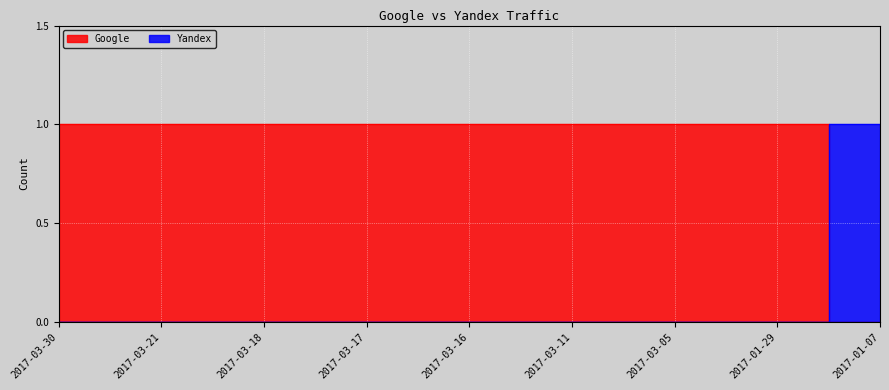

What are all the series names shown in the legend?

Google, Yandex